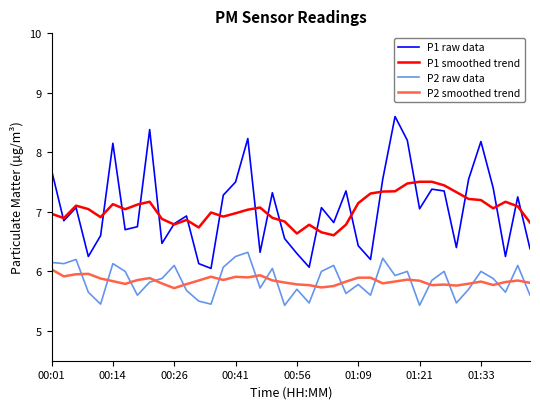

Which series has the largest range (max minus min)?

P1 raw data